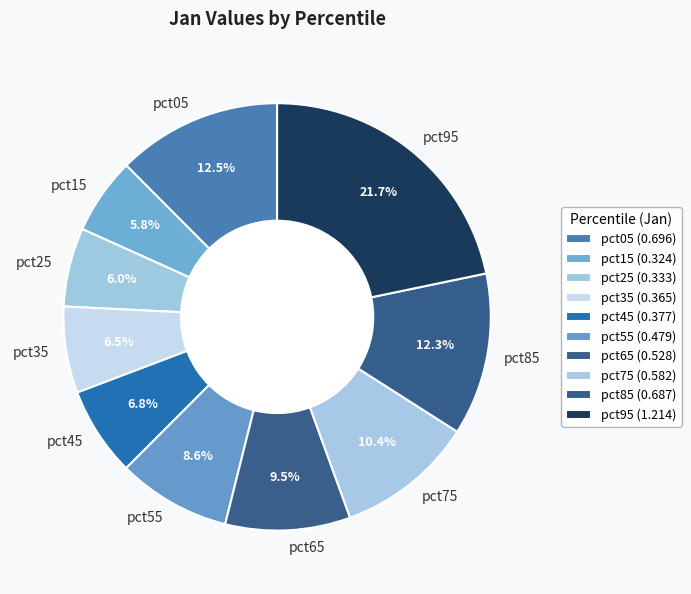

Is it true that pct95 is 33% of the pie?

False